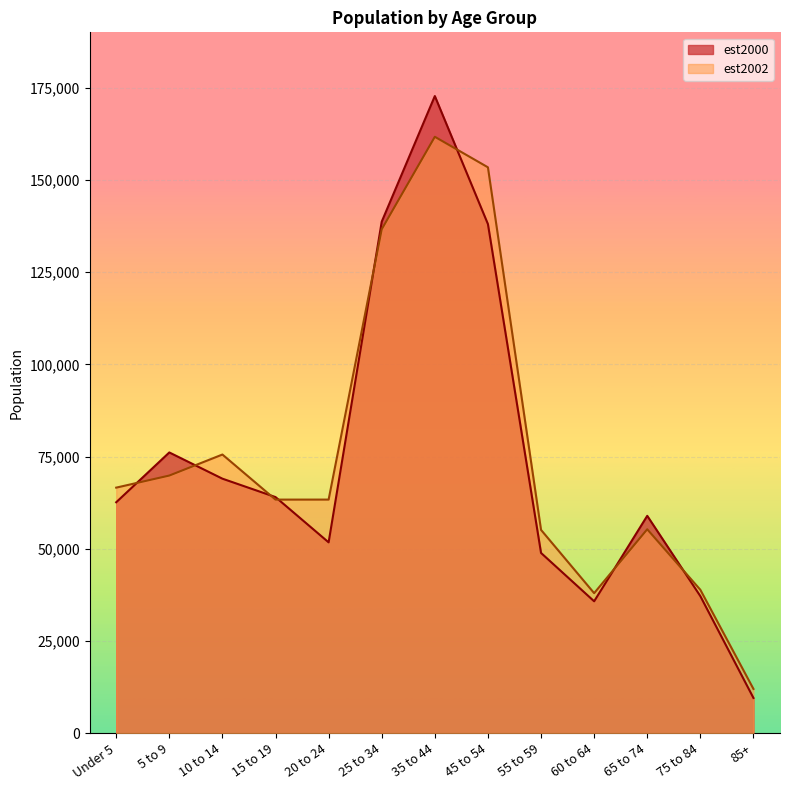

What is the label of the 2nd point from the left?

5 to 9